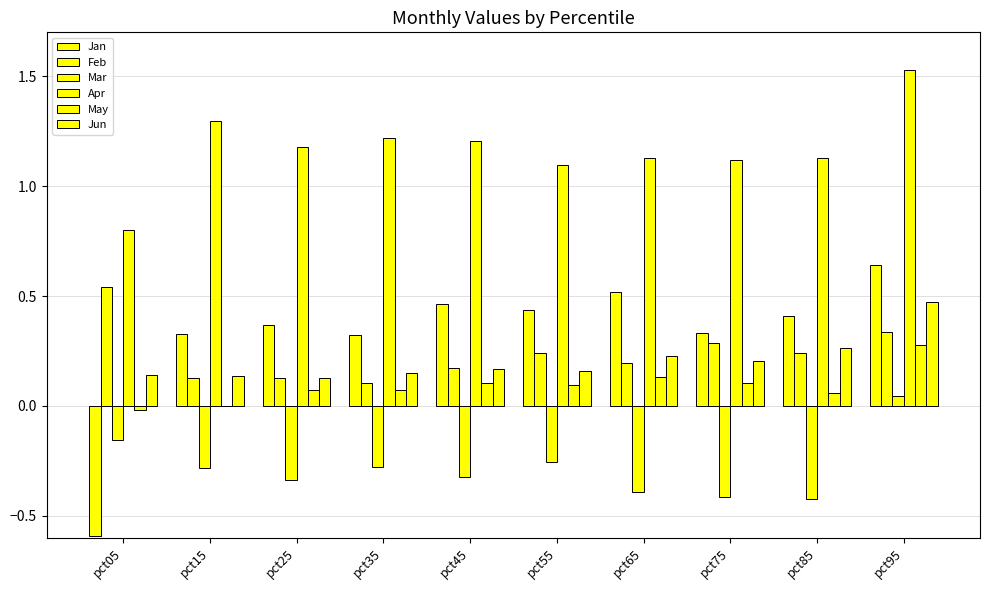

Are the bars horizontal?

No